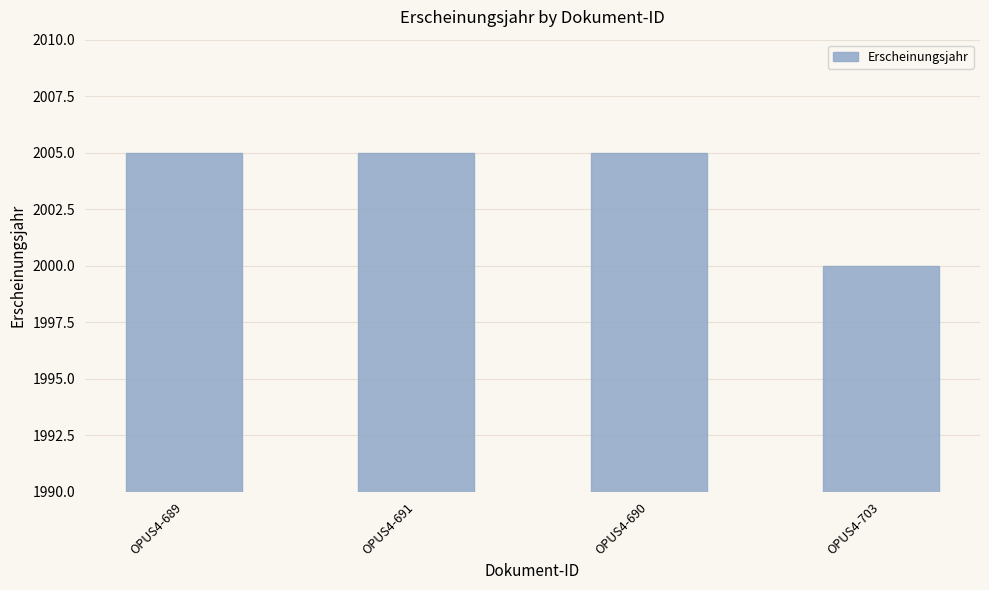

What is the change in value from OPUS4-691 to OPUS4-703?

-5